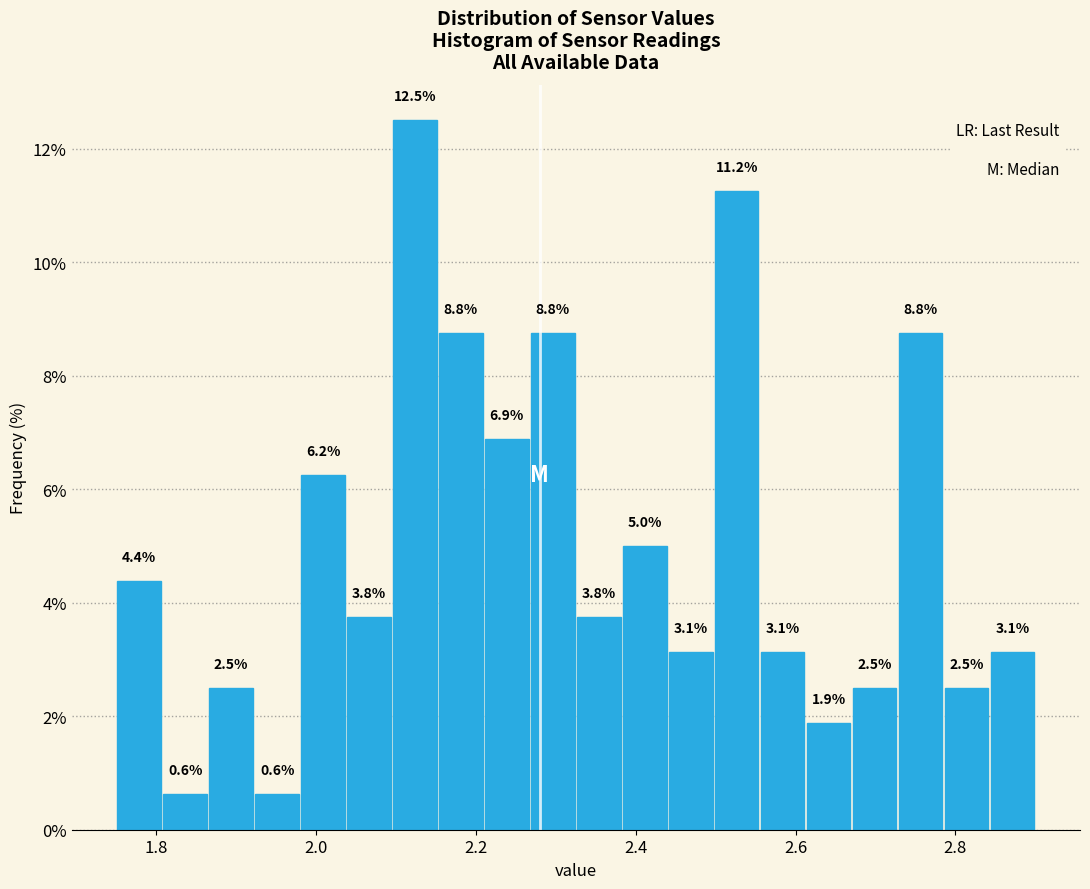

Read against the x-axis, roughly where is the centre of the tallest bar?

2.12